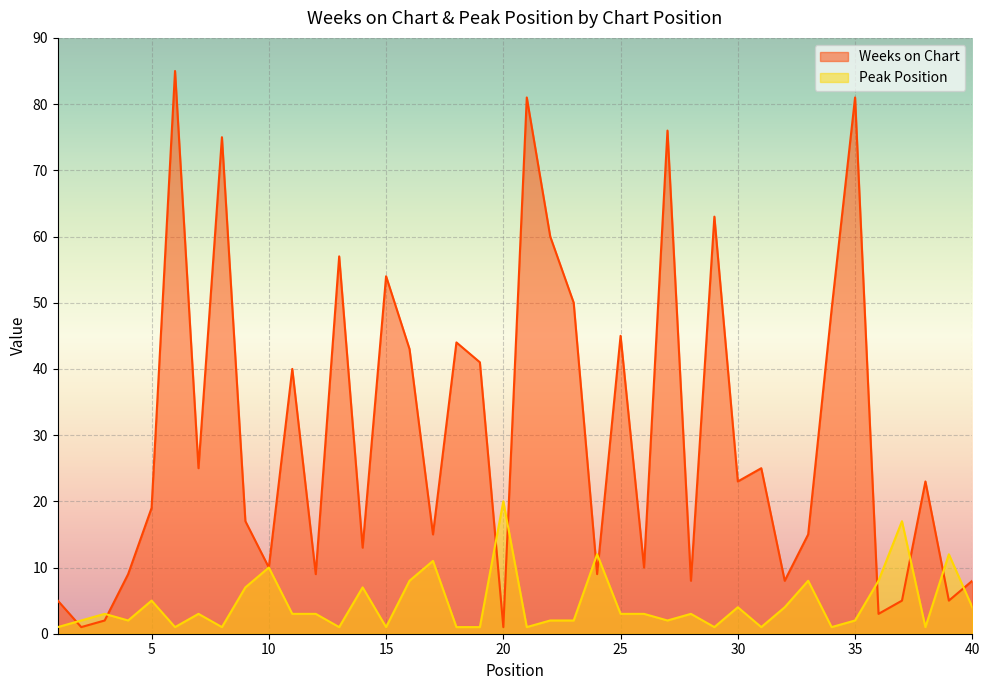

List the series in order of their peak value, highest first.

Weeks on Chart, Peak Position